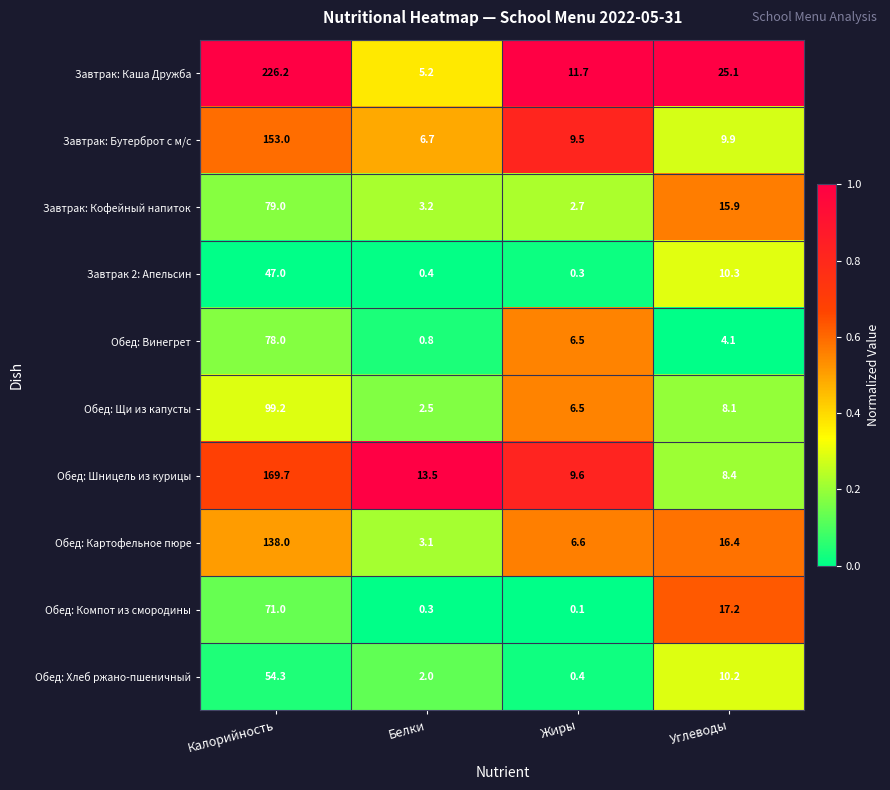

Where is Завтрак: Кофейный напиток nearest to the value 40?

Углеводы